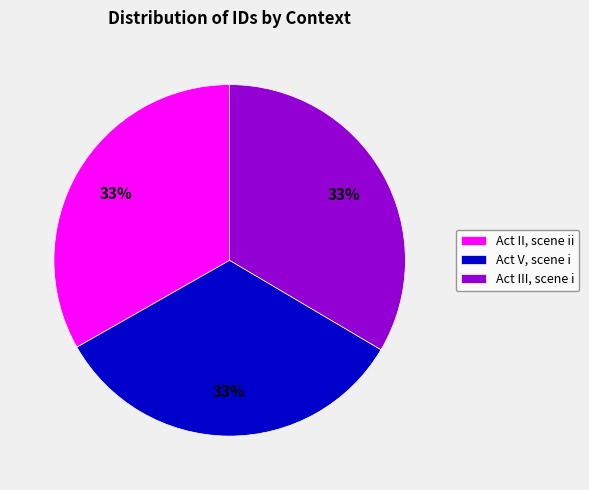

Count the number of slices in the pie.

3